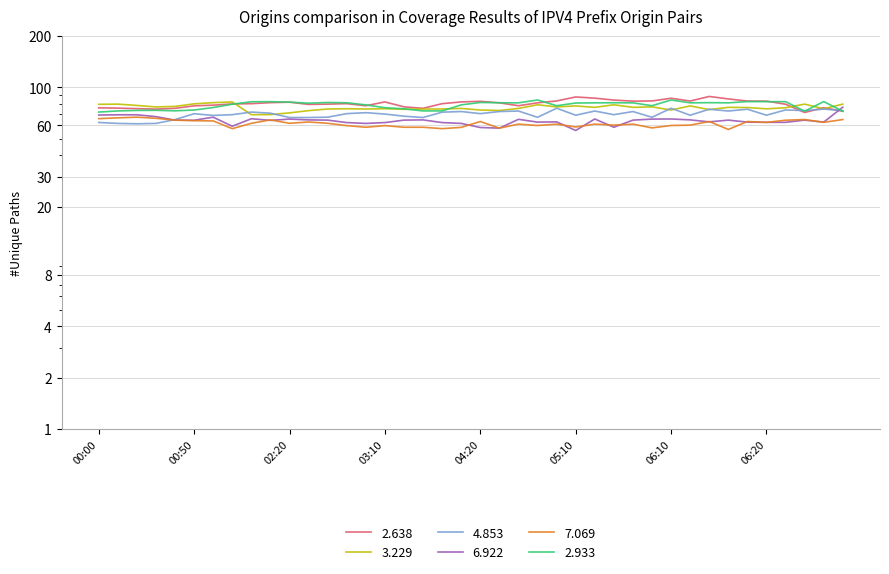

What is the average value of the 3.229 series?

76.2